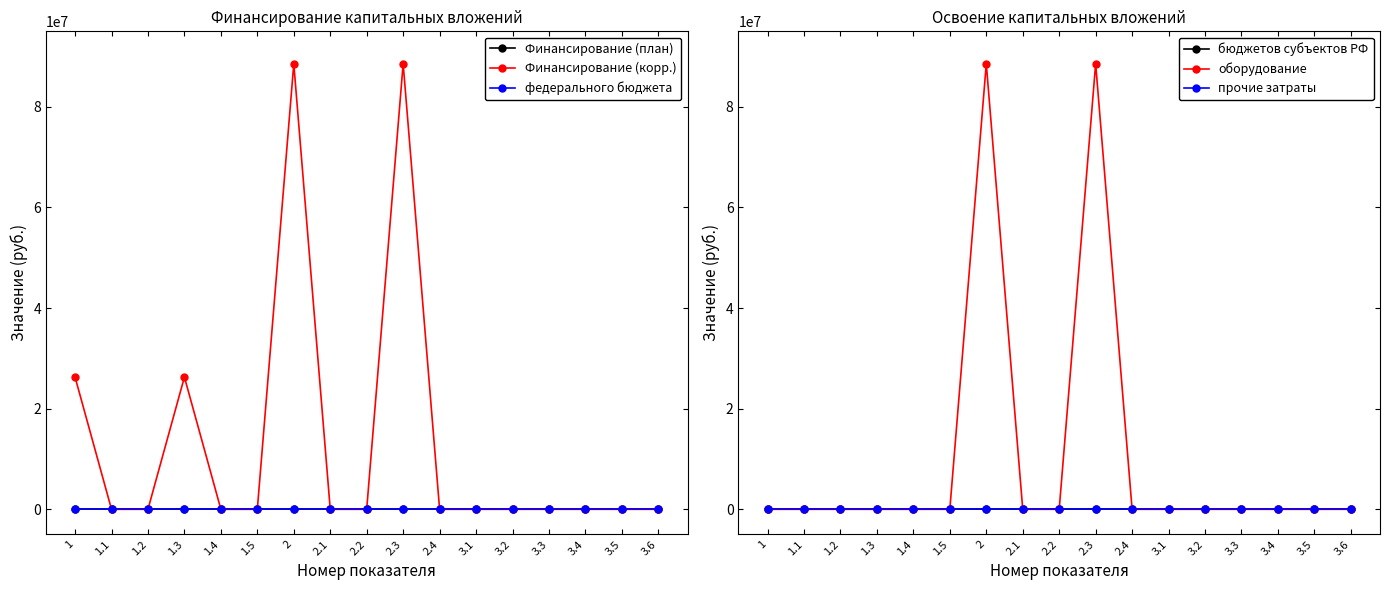

At which label is Финансирование (план) closest to 1?

2